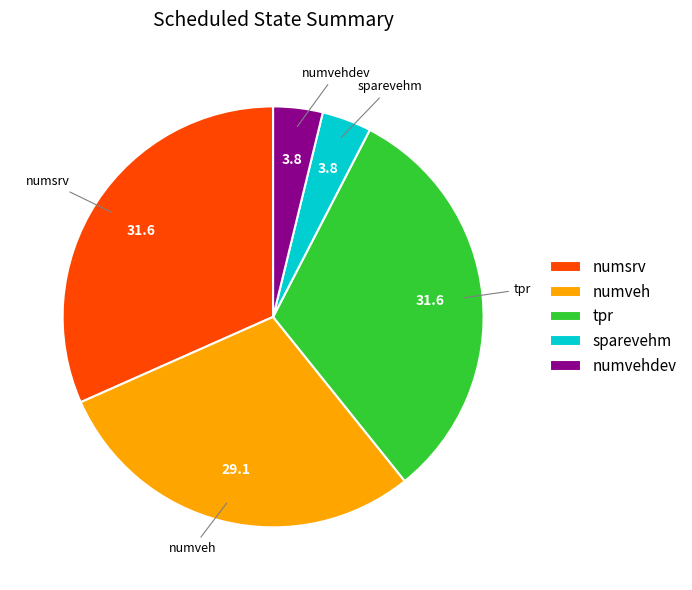

How many slices are in this pie chart?

5